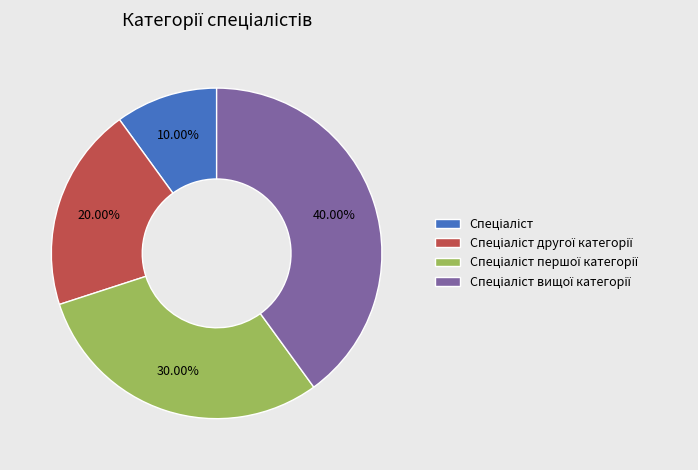

Does any single category account for the majority?

No